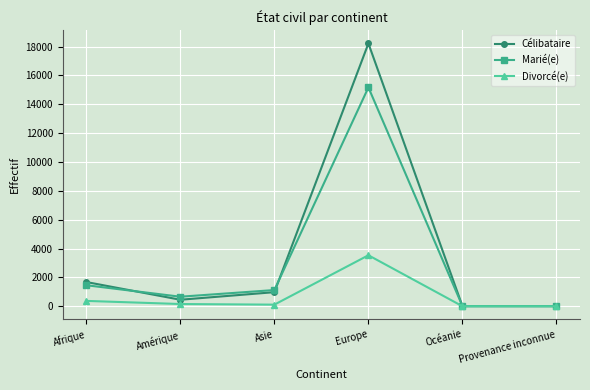

At which category does Célibataire reach its first local peak?

Europe